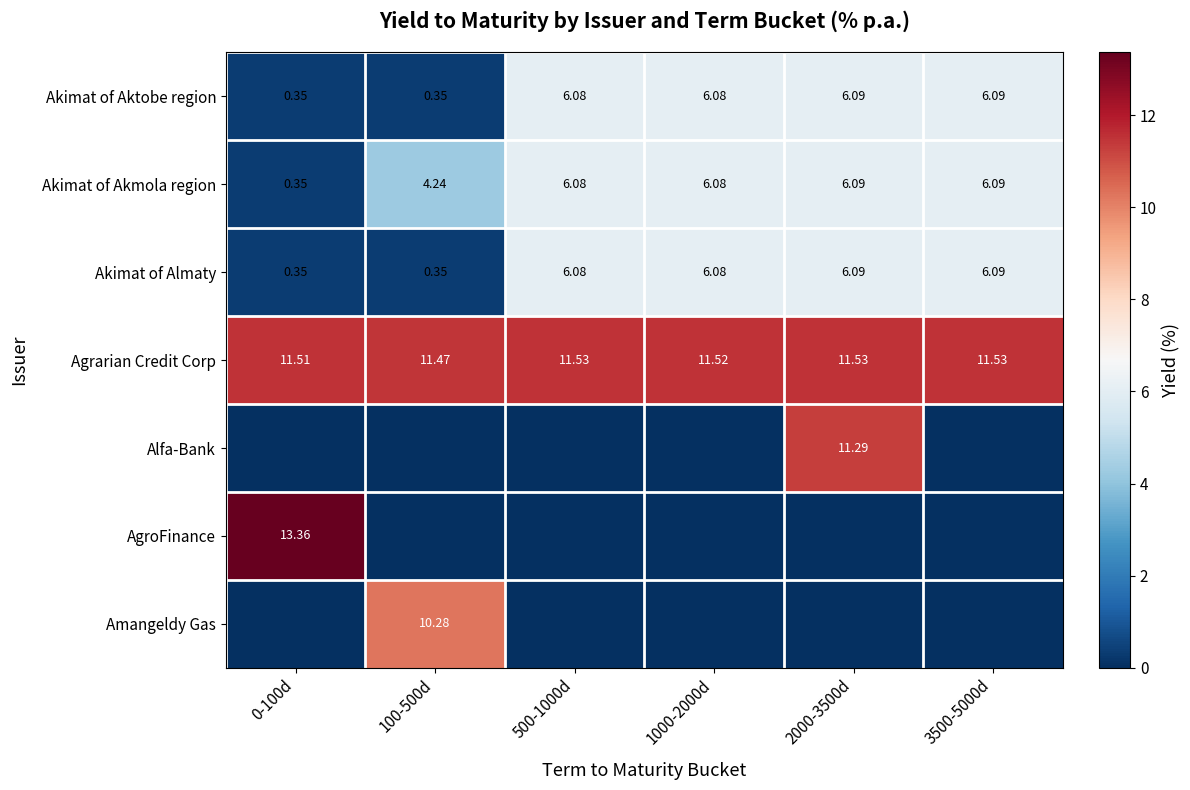

Is the value of Akimat of Aktobe region at 1000-2000d greater than the value of Amangeldy Gas at 100-500d?

No